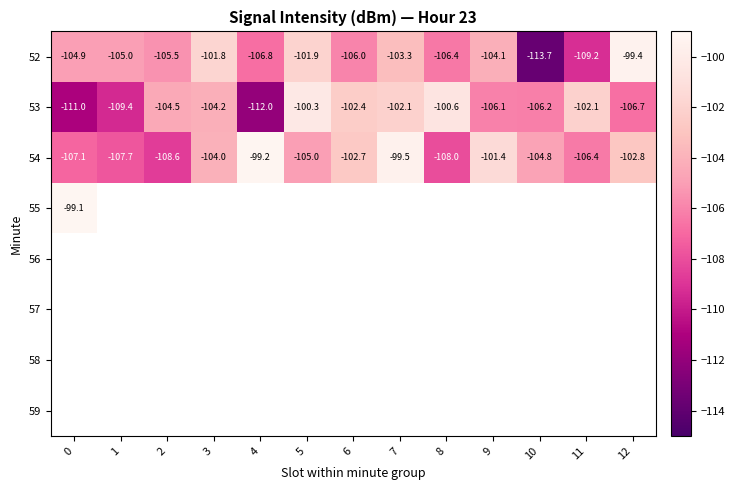

Which has a higher value, 9 or 12?

12